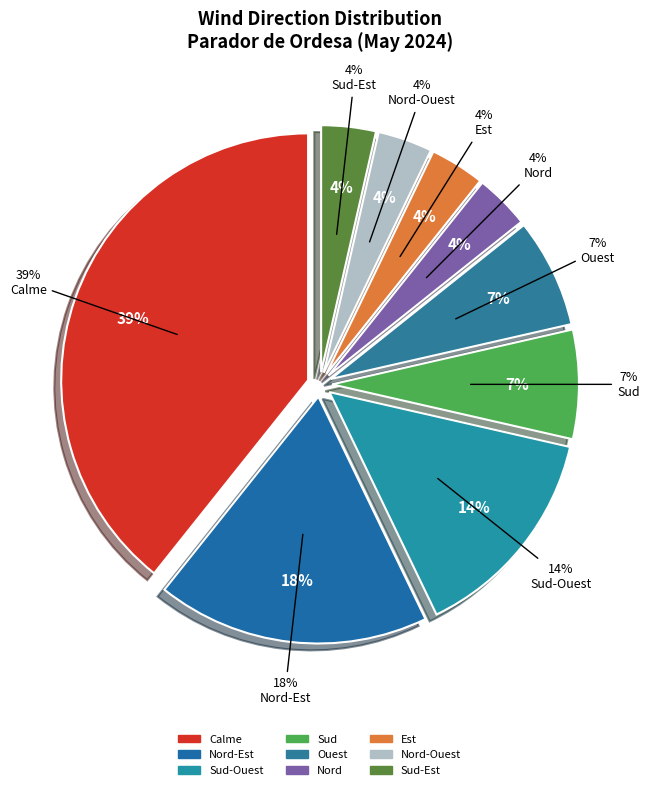

What percentage is the Est slice, to the nearest percent?

4%